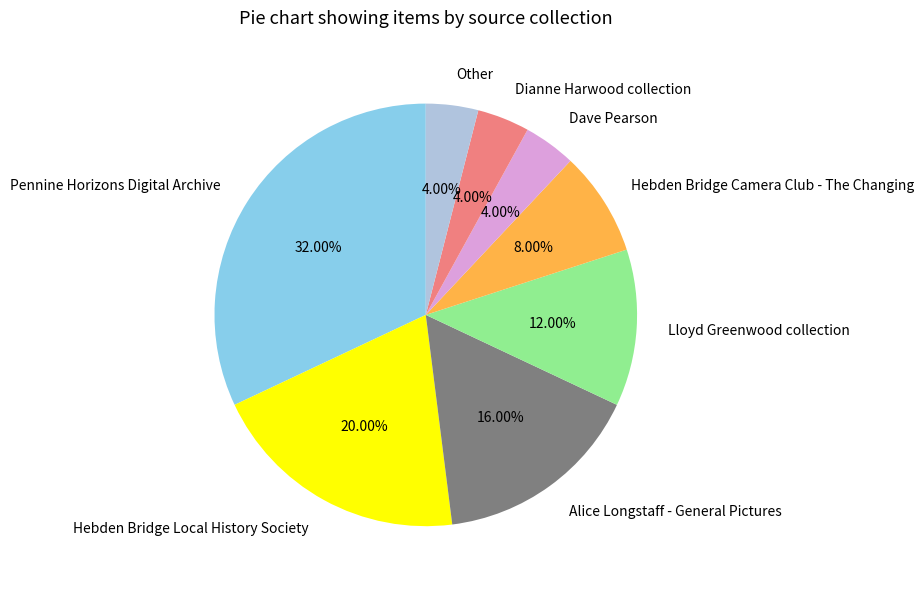

Is there a majority slice in this chart?

No